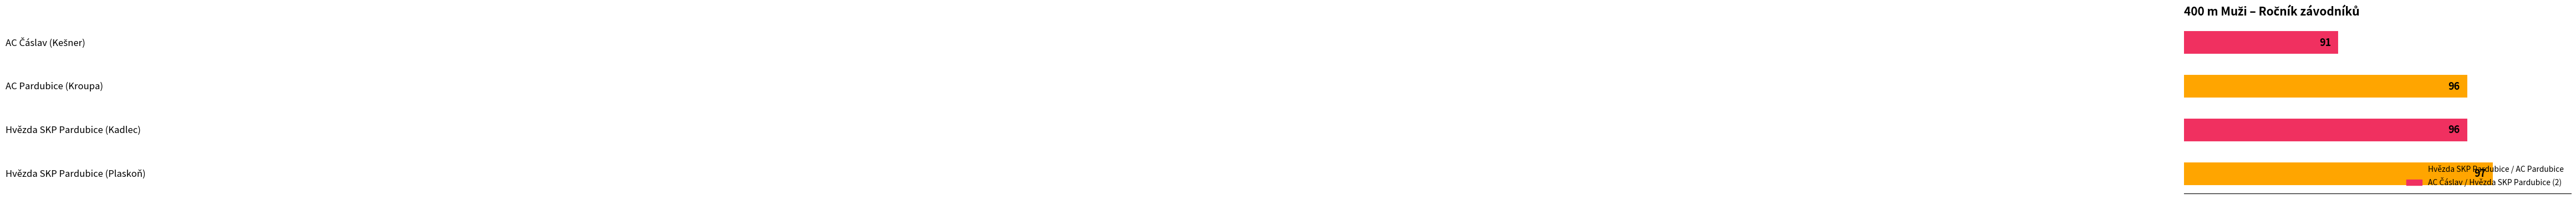

What is the difference between the second highest and minimum values?

5